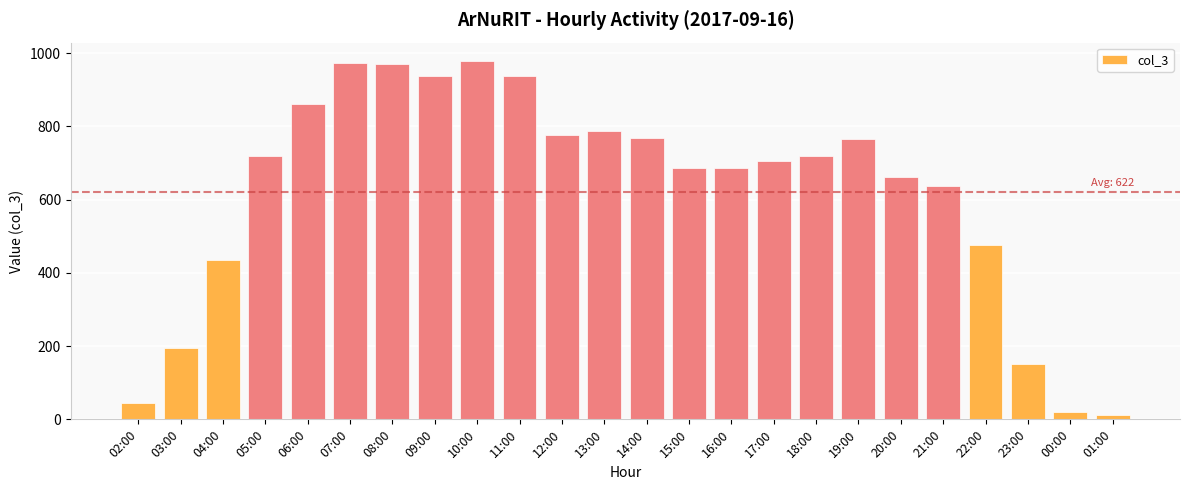

True or false: the data shows 46 at 02:00.

True